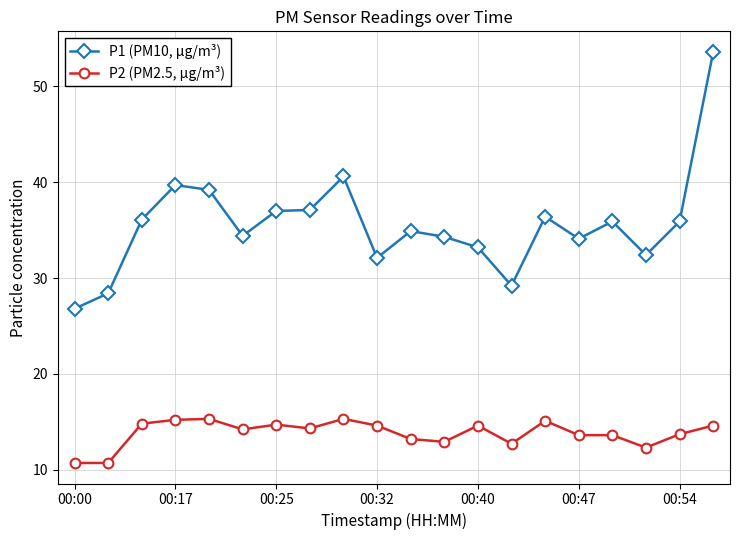

At how many categories does at least one series exceed 10?

20